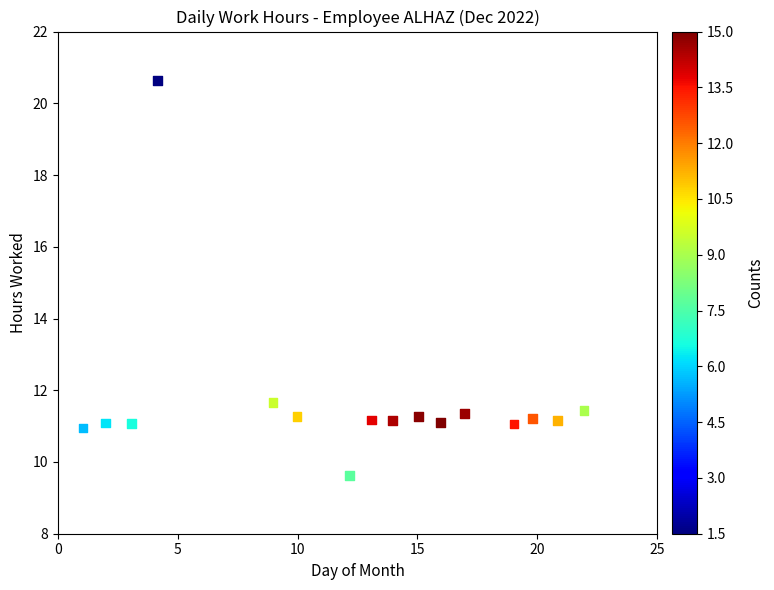

What Y value in the scatter plot is closest to 15?

11.7